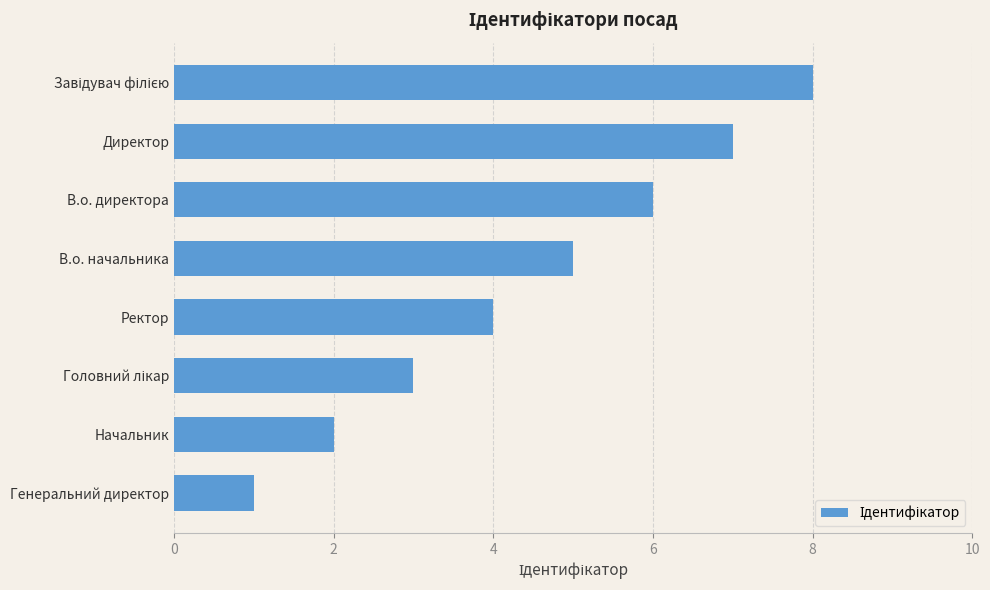

What is the sum of all values?

36